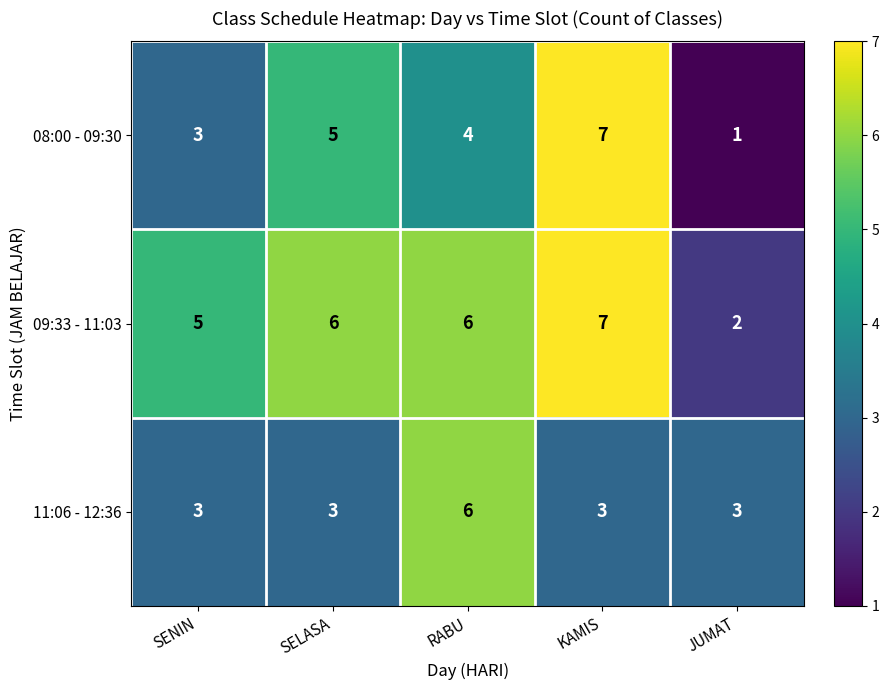

At which category is the sum across all series the highest?

KAMIS